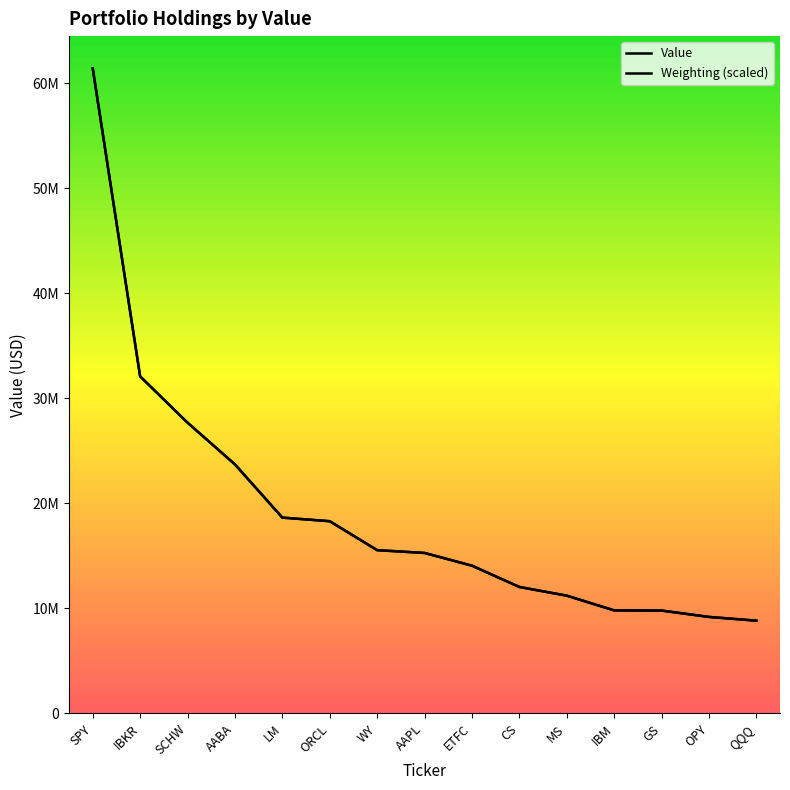

Which category has the lowest value across all series?

QQQ